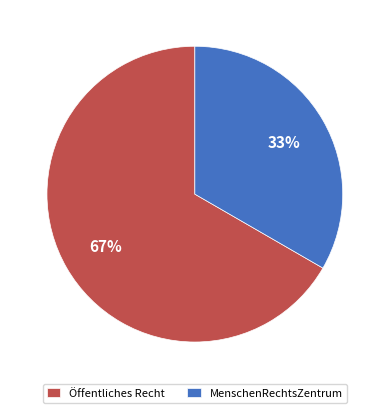

Is the sum of Öffentliches Recht and MenschenRechtsZentrum greater than half?

Yes